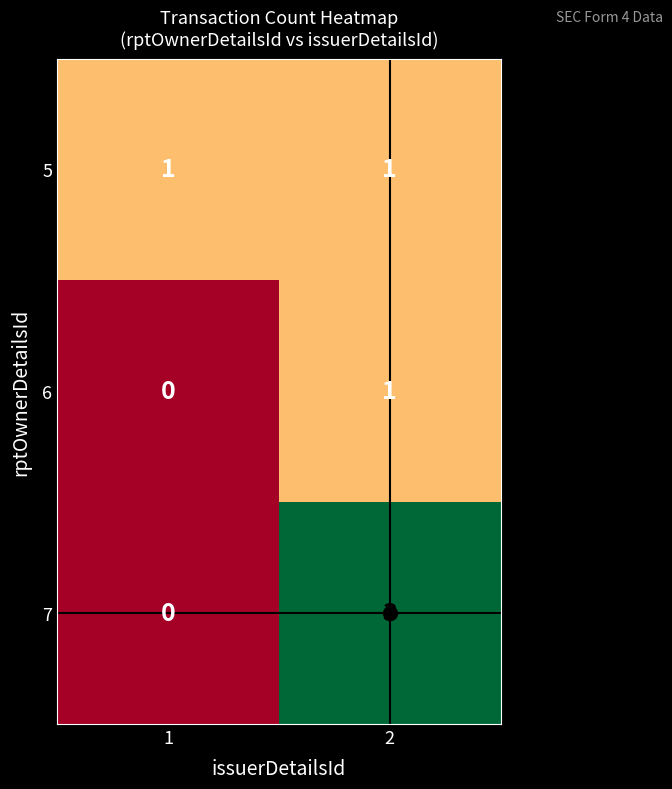

What is the difference between the 7 values at 2 and 1?

3